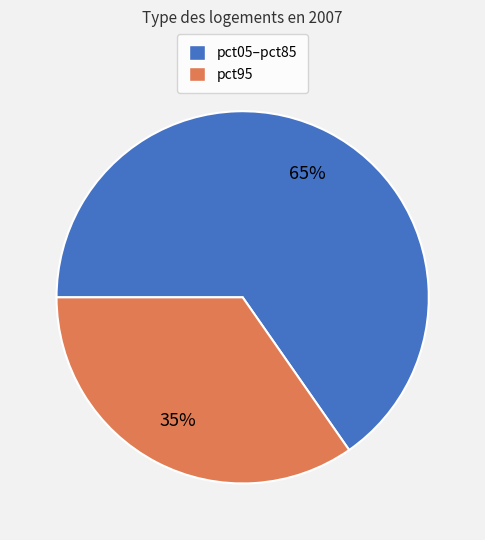

Is there any slice that represents more than half of the pie?

Yes